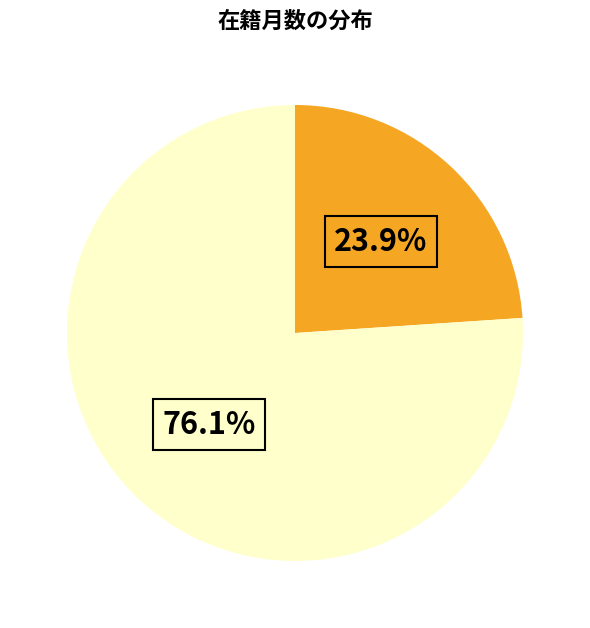

Does any single category account for the majority?

Yes